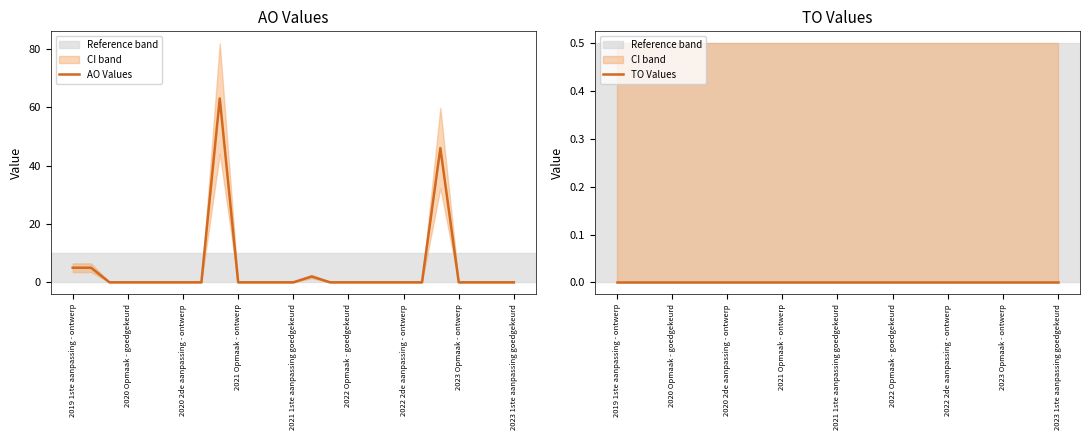

How many distinct data groups are displayed?

2